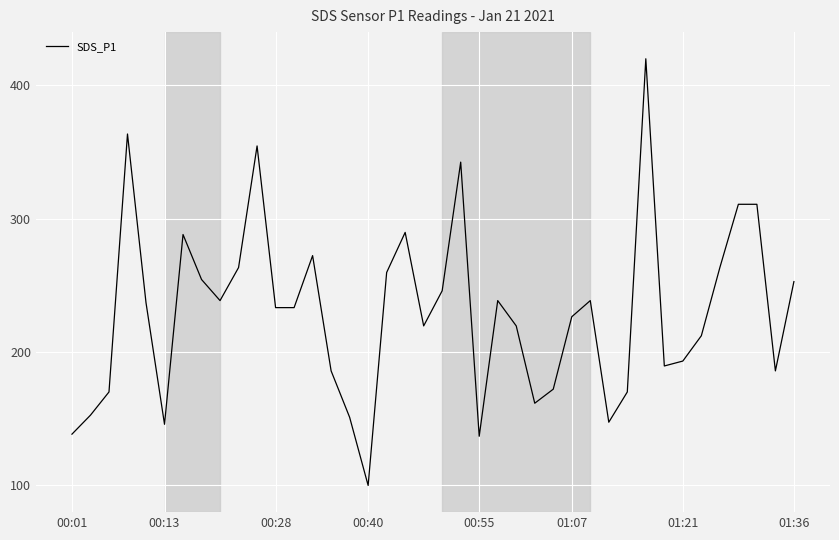

What is the difference between the maximum and minimum values?

320.0